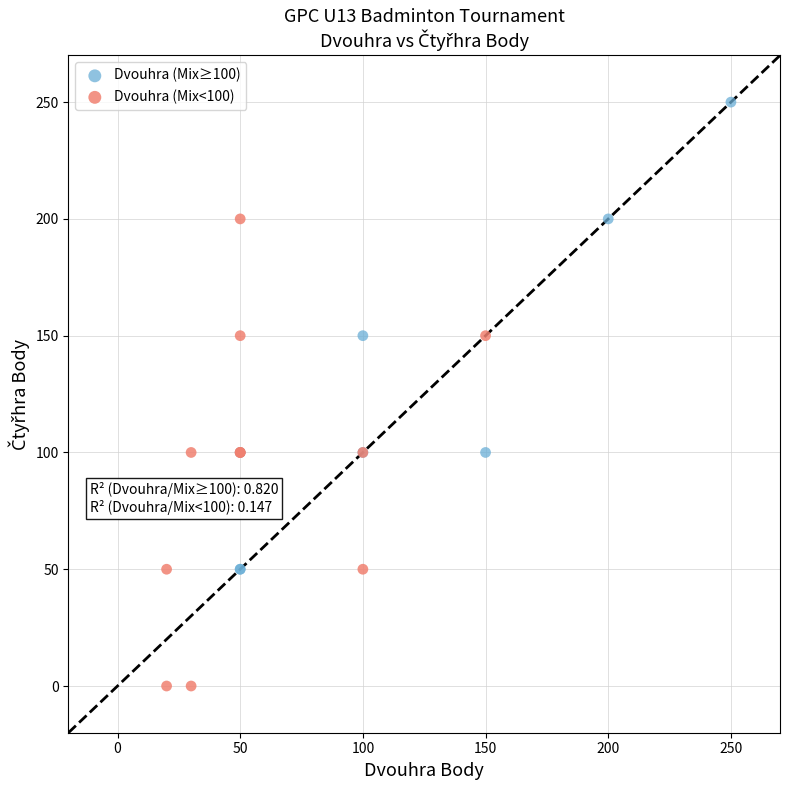

Which series reaches the maximum Y coordinate?

Dvouhra (Mix≥100)